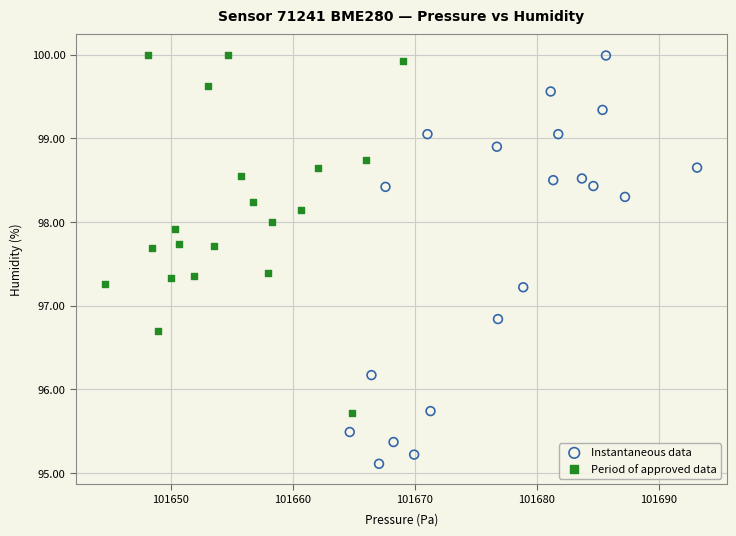

Which series has the widest spread of Y values?

Instantaneous data